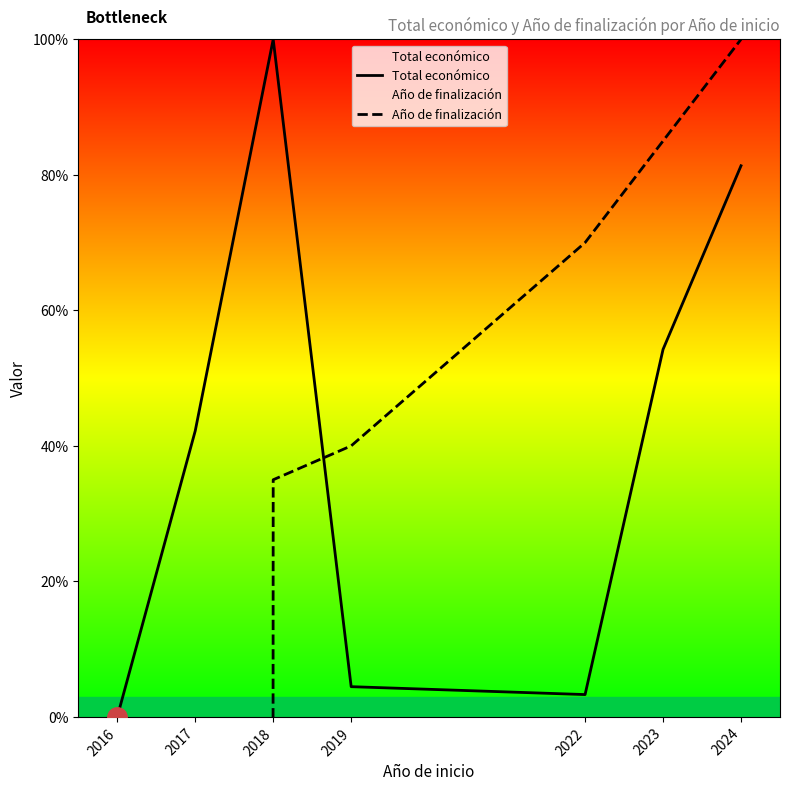

At which label does Año de finalización reach its peak?

2024